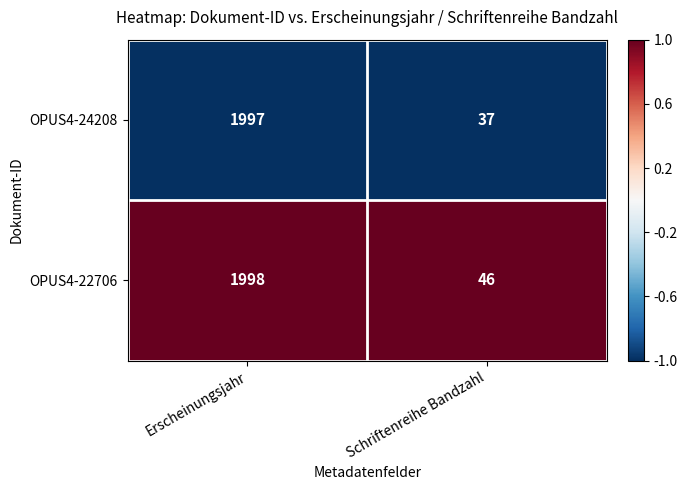

The OPUS4-24208 series shows 37 at Schriftenreihe Bandzahl. True or false?

True